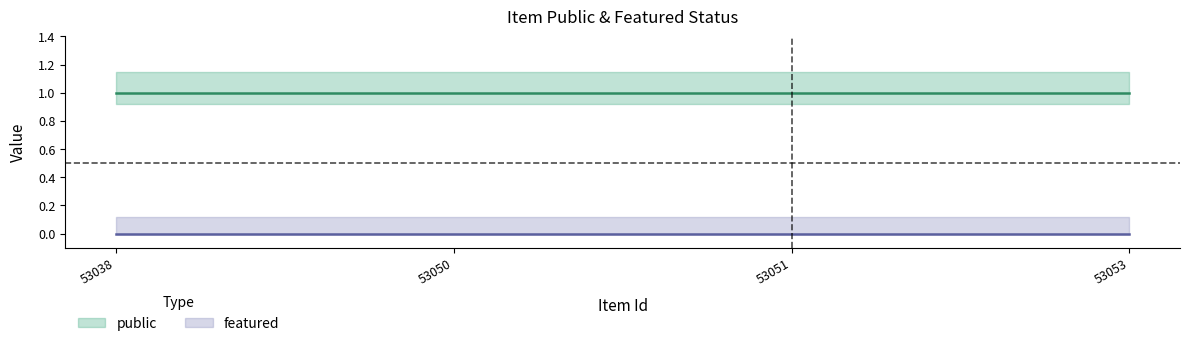

At how many categories does at least one series exceed 0?

4